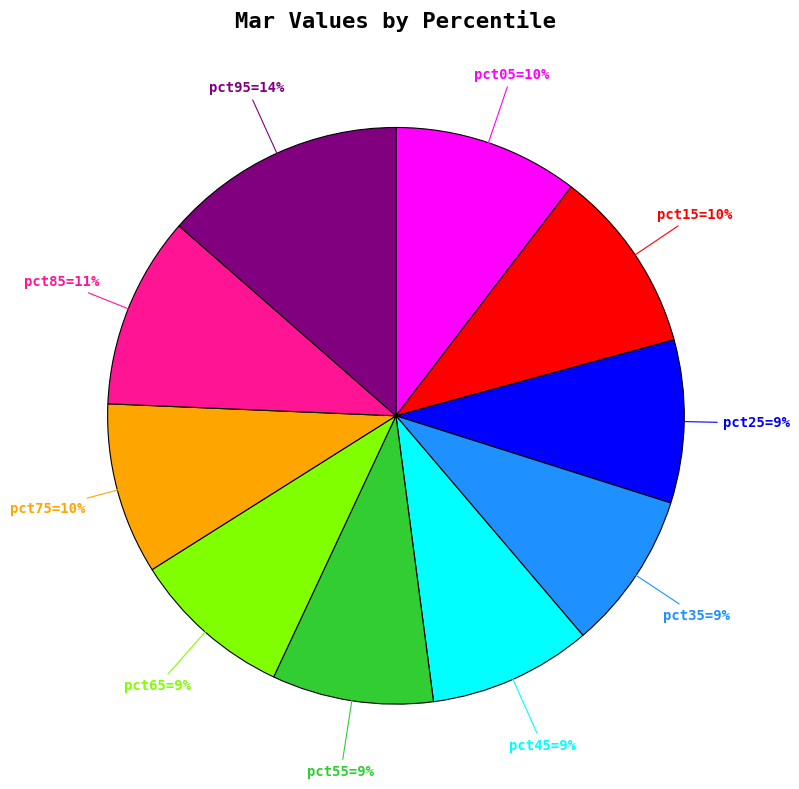

Is there any slice that represents more than half of the pie?

No